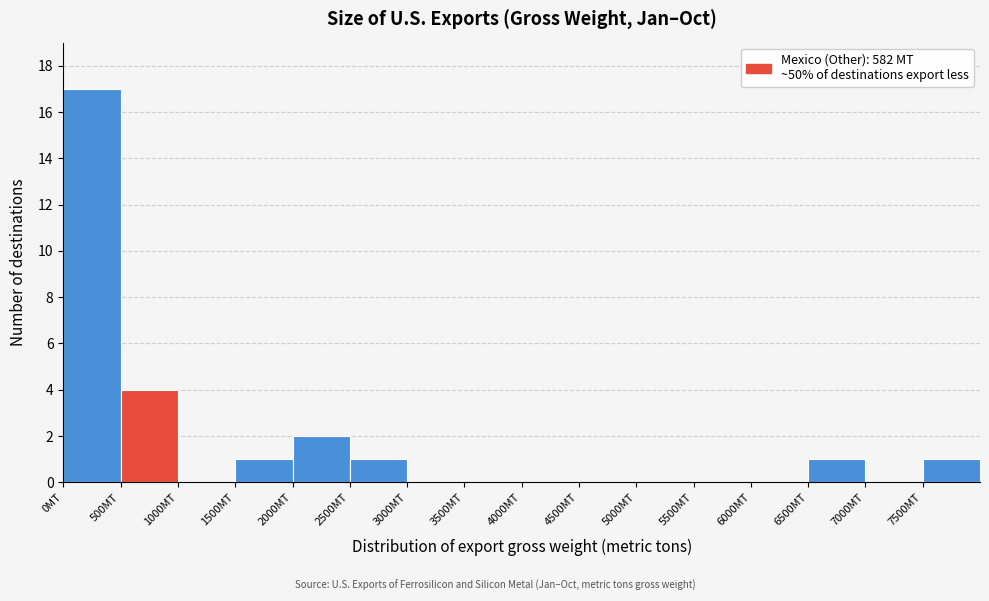

Reading left to right, list every bar in this chart as the range it spans on the x-axis followed by its height. The values are not printed on the chart, so give them approximately, as read against the axis.

0 to 500: 17
500 to 1000: 4
1000 to 1500: 0
1500 to 2000: 1
2000 to 2500: 2
2500 to 3000: 1
3000 to 3500: 0
3500 to 4000: 0
4000 to 4500: 0
4500 to 5000: 0
5000 to 5500: 0
5500 to 6000: 0
6000 to 6500: 0
6500 to 7000: 1
7000 to 7500: 0
7500 to 8000: 1